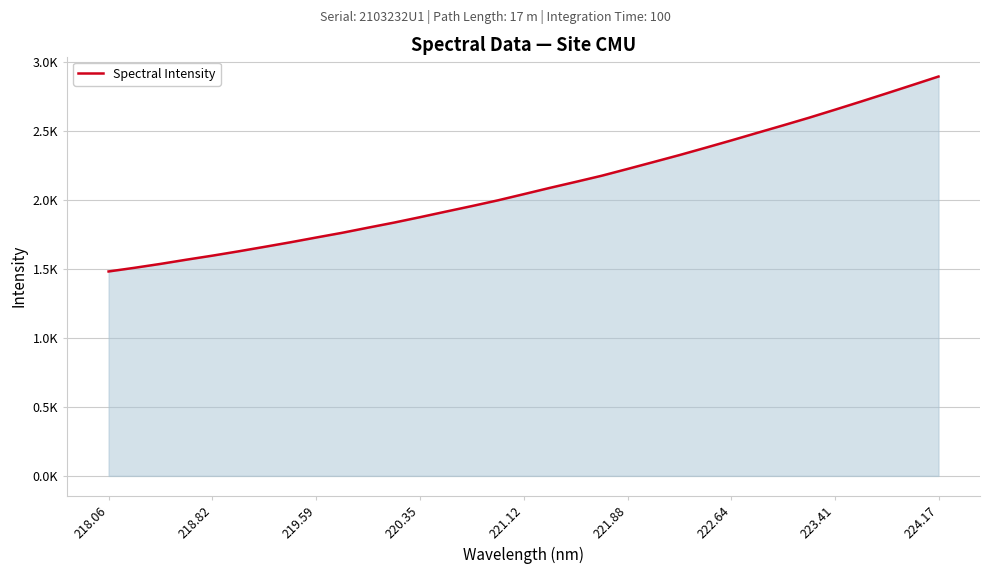

Which label corresponds to the smallest value in the chart?

218.06